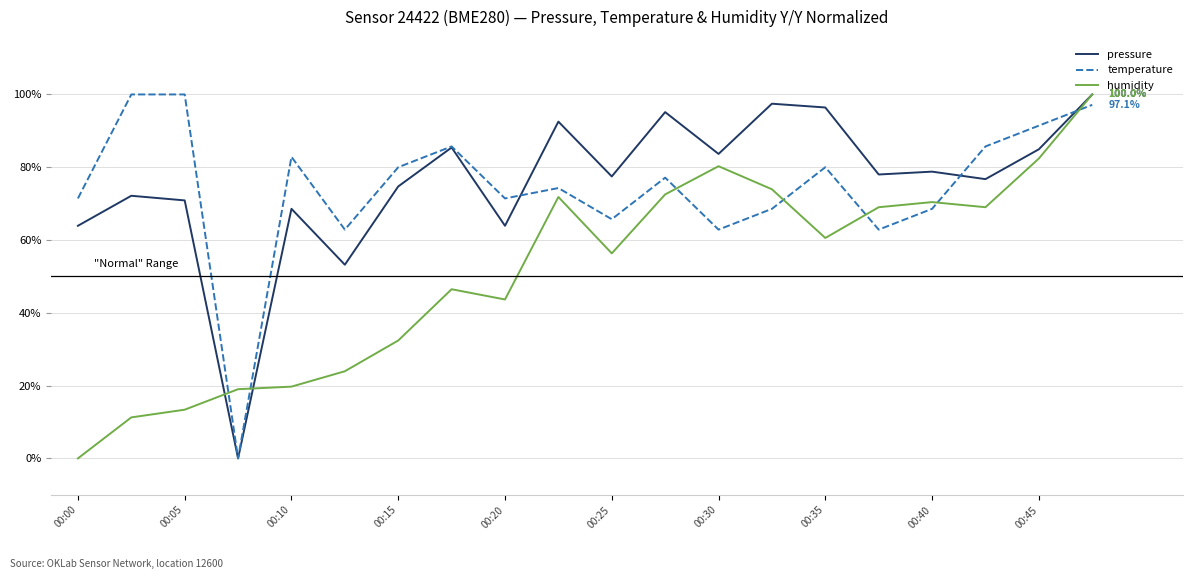

What is the maximum value shown in the chart?

100.0